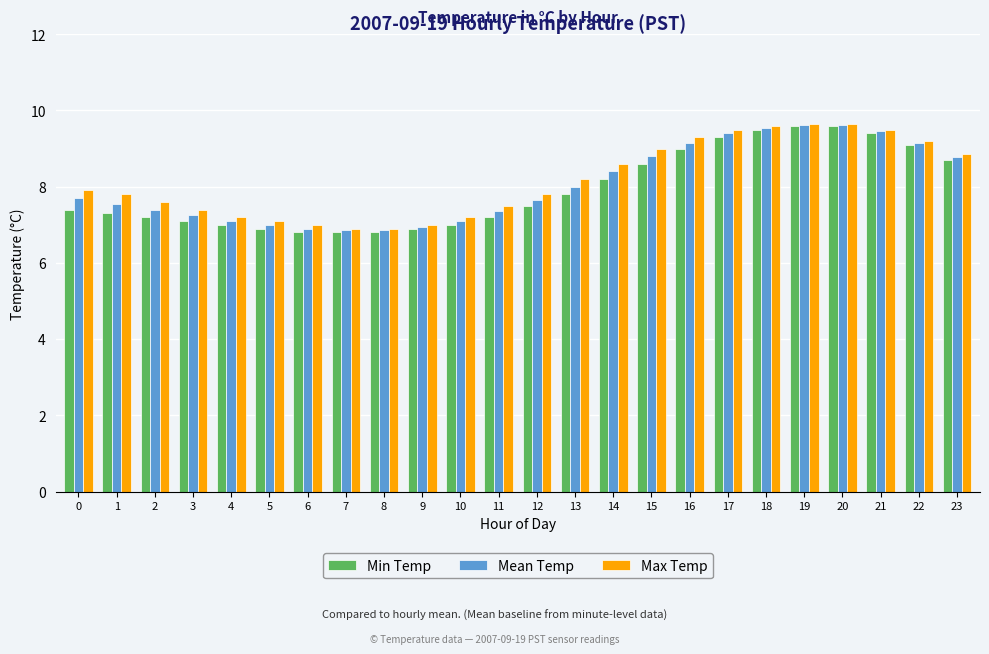

What is the maximum value shown in the chart?

9.7